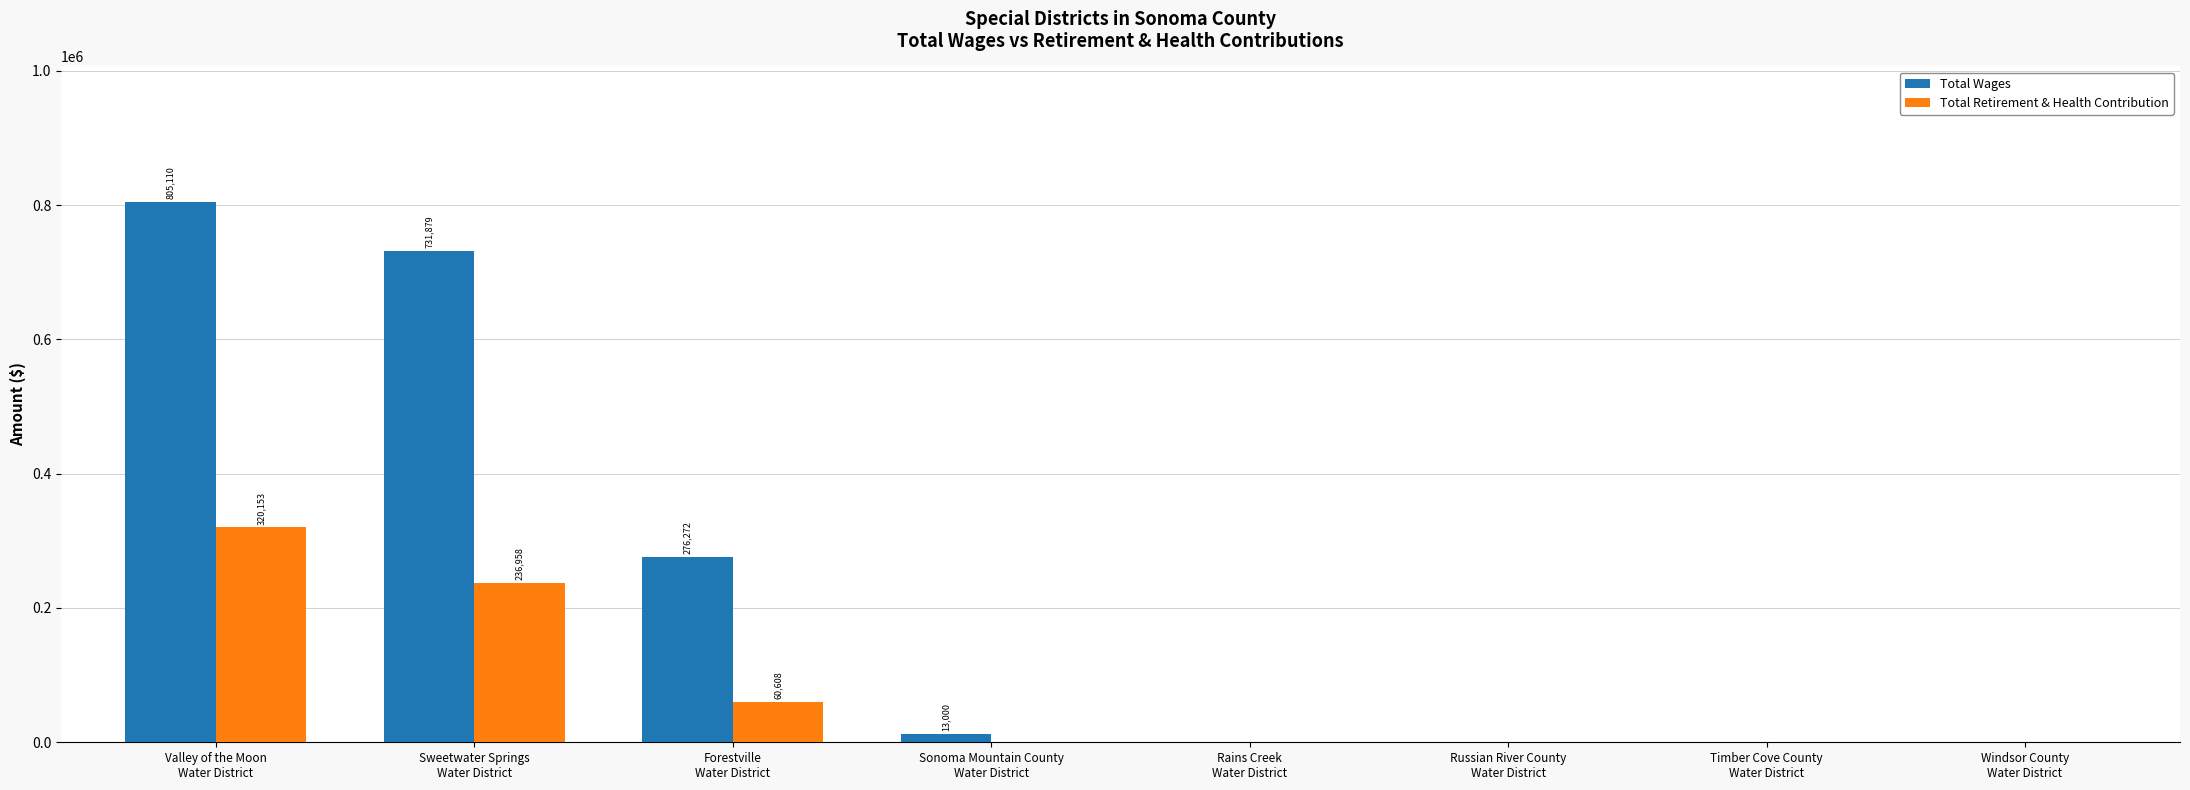

Is the value of Total Wages at Timber Cove County
Water District greater than the value of Total Retirement & Health Contribution at Sweetwater Springs
Water District?

No